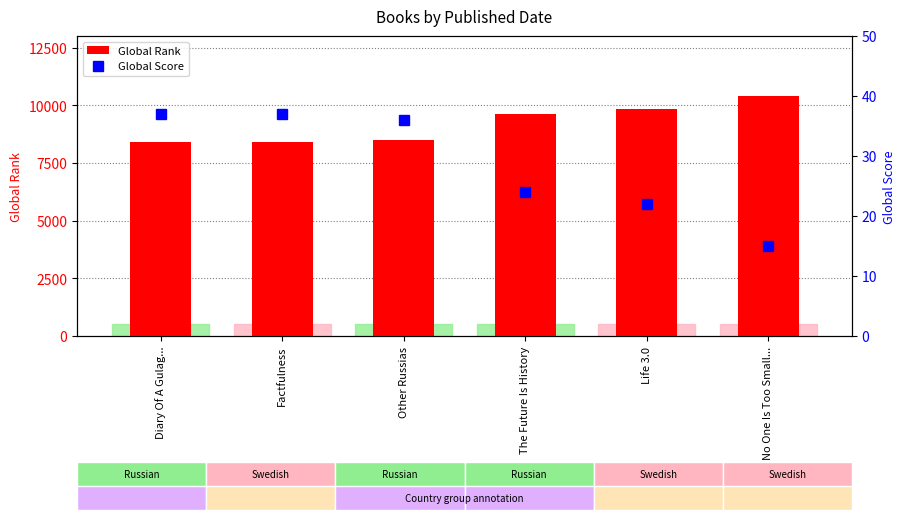

Read the Global Rank value at The Future Is History.

9631